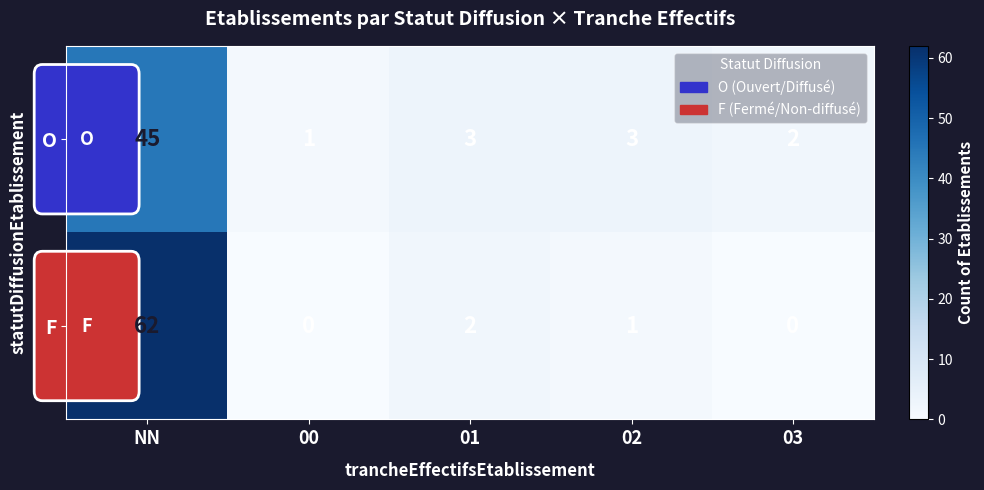

Which series has the largest total across all categories?

F